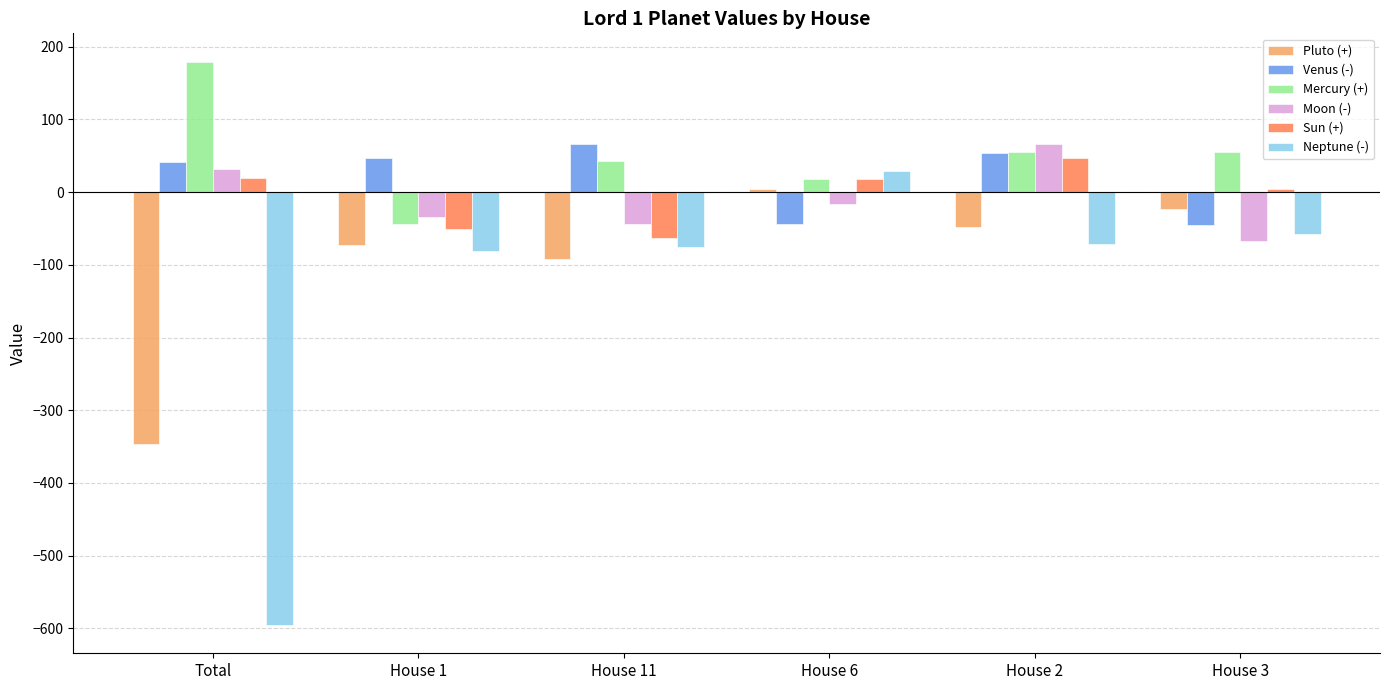

Between Total and House 6, which series saw the biggest shift?

Neptune (-)